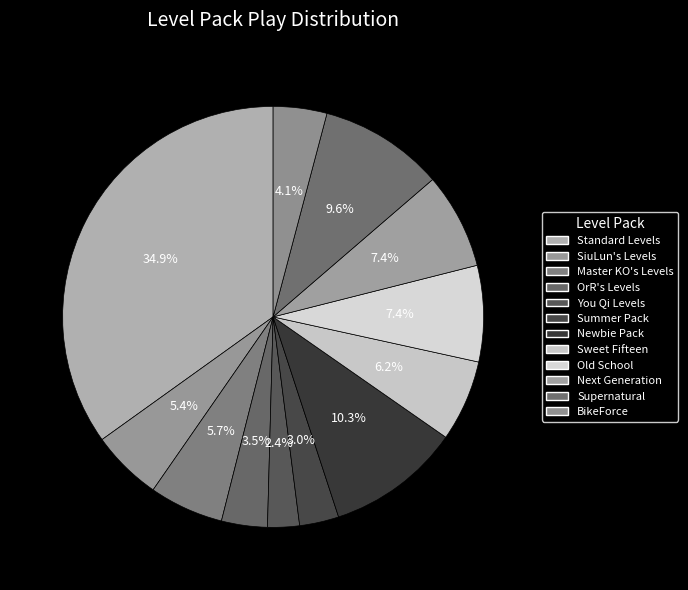

To the nearest percent, what is the combined percentage of Next Generation and Old School?

15%